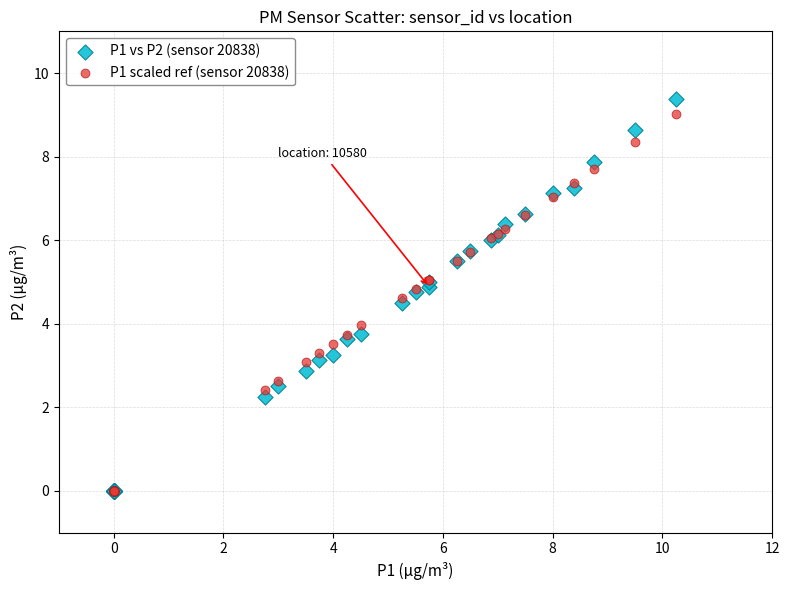

What are all the series names shown in the legend?

P1 vs P2 (sensor 20838), P1 scaled ref (sensor 20838)